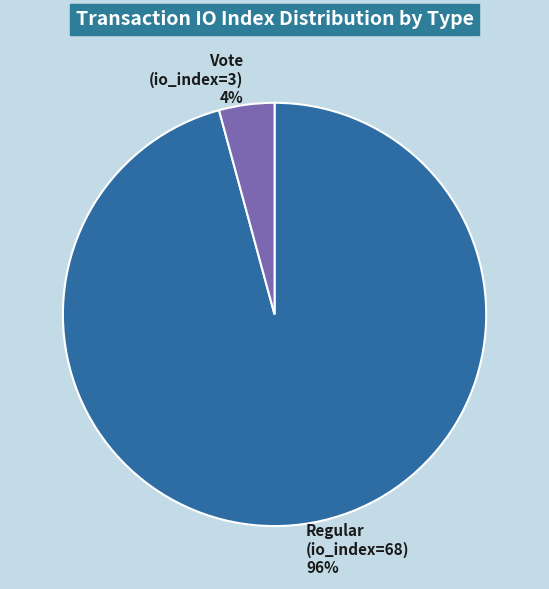

Which has a higher value, Regular (io_index=68) or Vote (io_index=3)?

Regular (io_index=68)